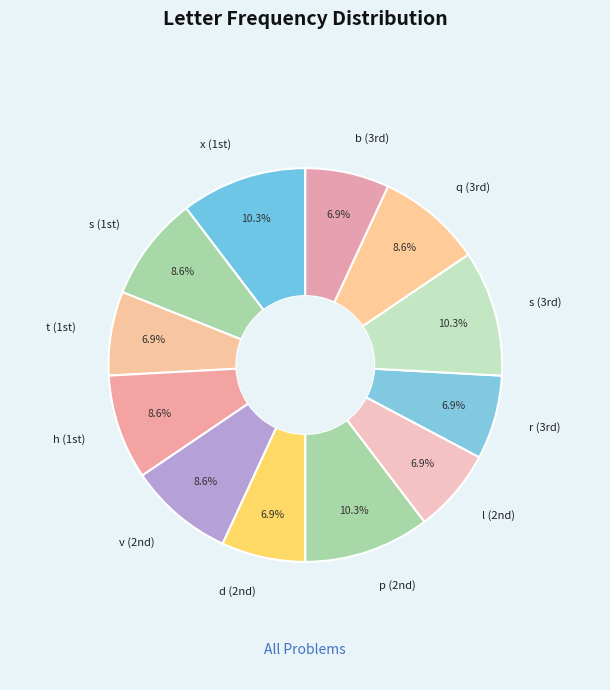

Is there any slice that represents more than half of the pie?

No